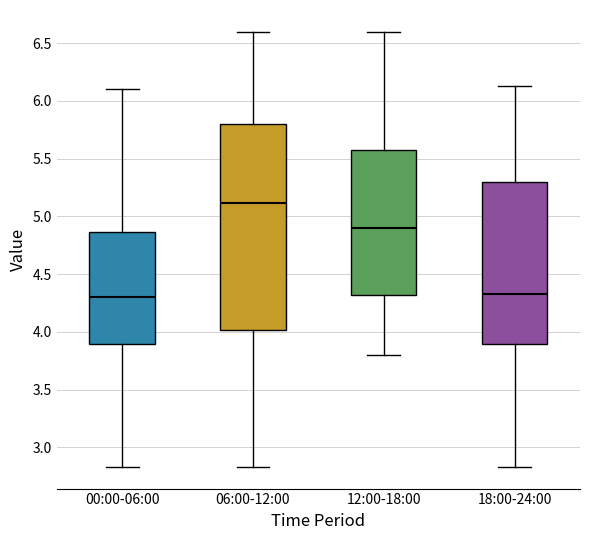

Where does the median line of the box for 12:00-18:00 sit on the y-axis? The values are not printed on the chart, so give them approximately, as read against the axis.

4.90